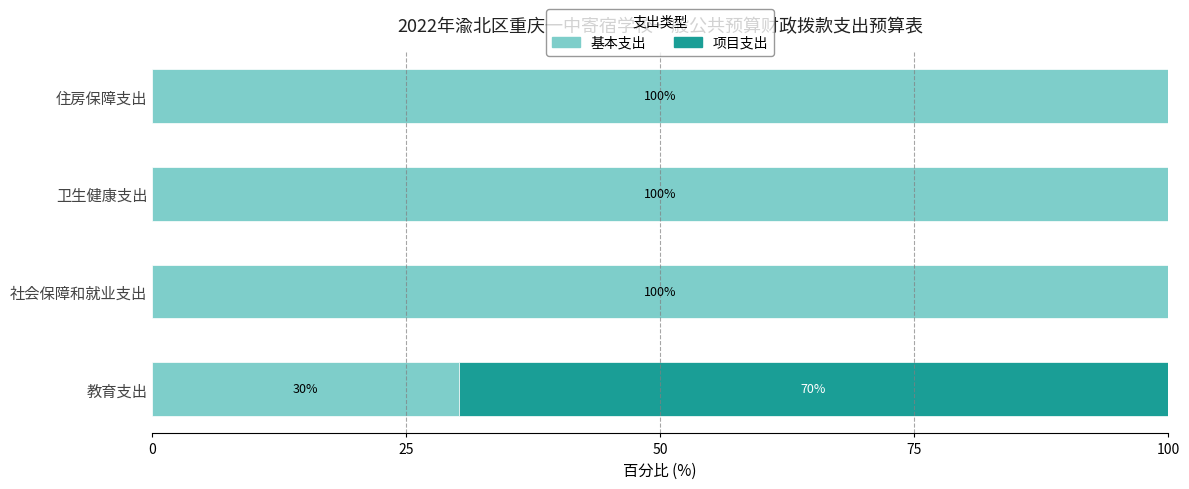

What are all the series names shown in the legend?

基本支出, 项目支出